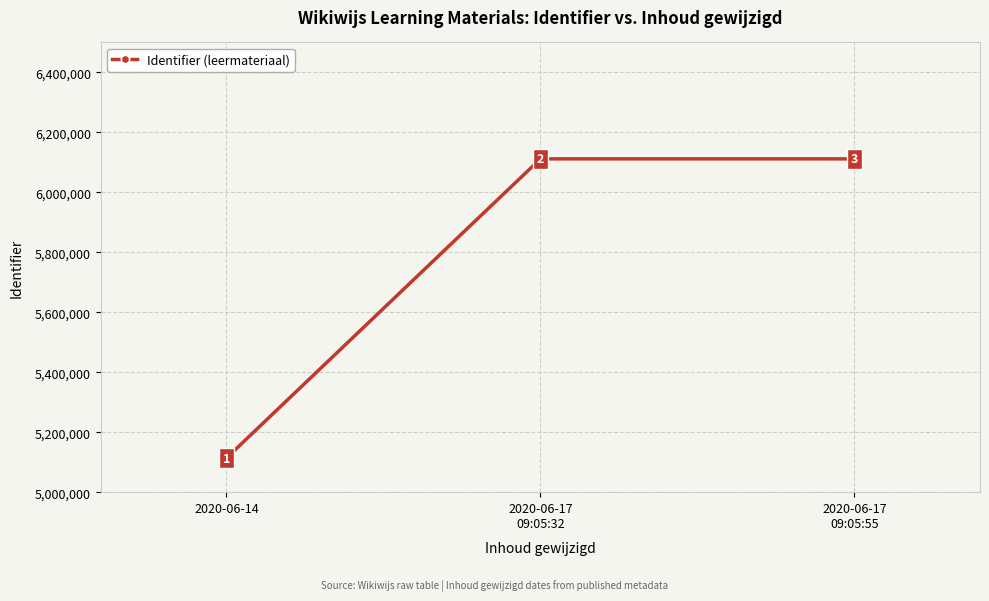

At which label is the value closest to 5612669?

2020-06-14